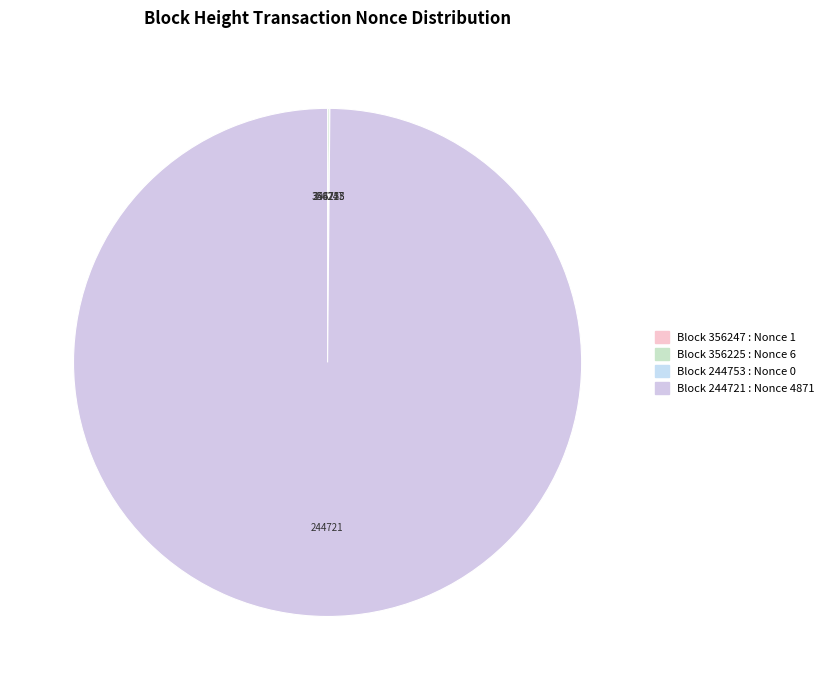

Count the number of slices in the pie.

4